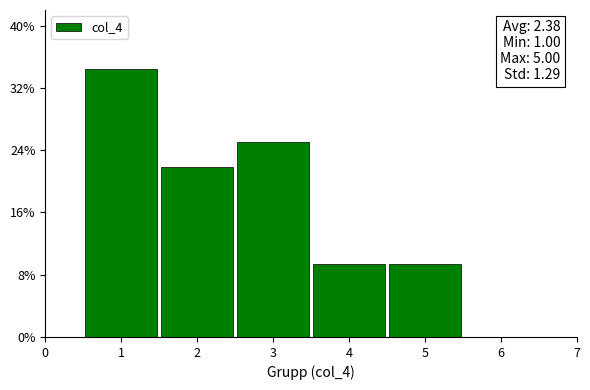

Over which range of the x-axis is the bar tallest?

0.5 to 1.5